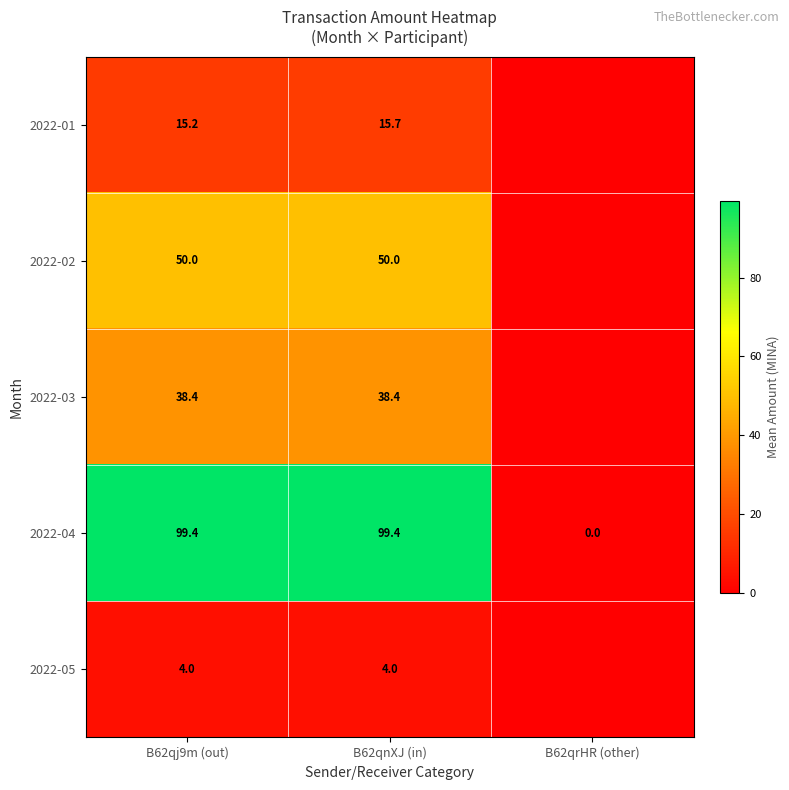

The value of 2022-02 at B62qj9m (out) is 84.9. True or false?

False